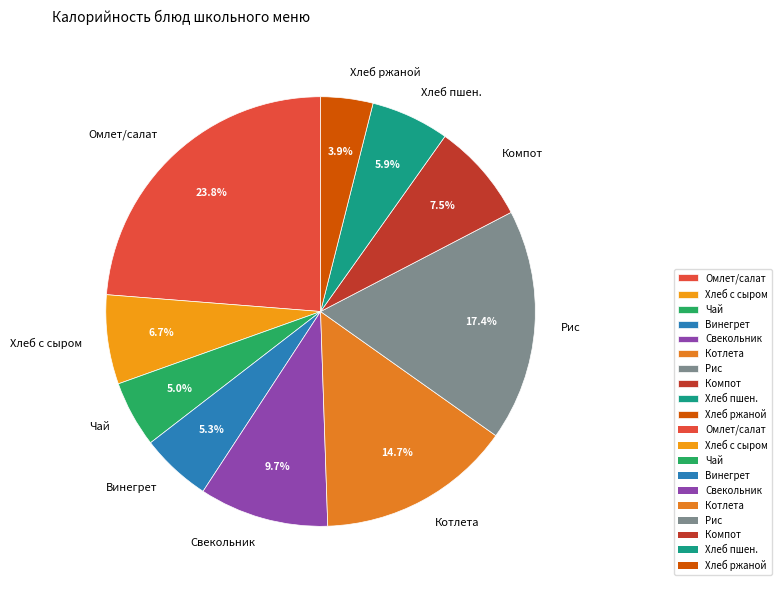

Between Рис and Хлеб пшен., which is larger?

Рис